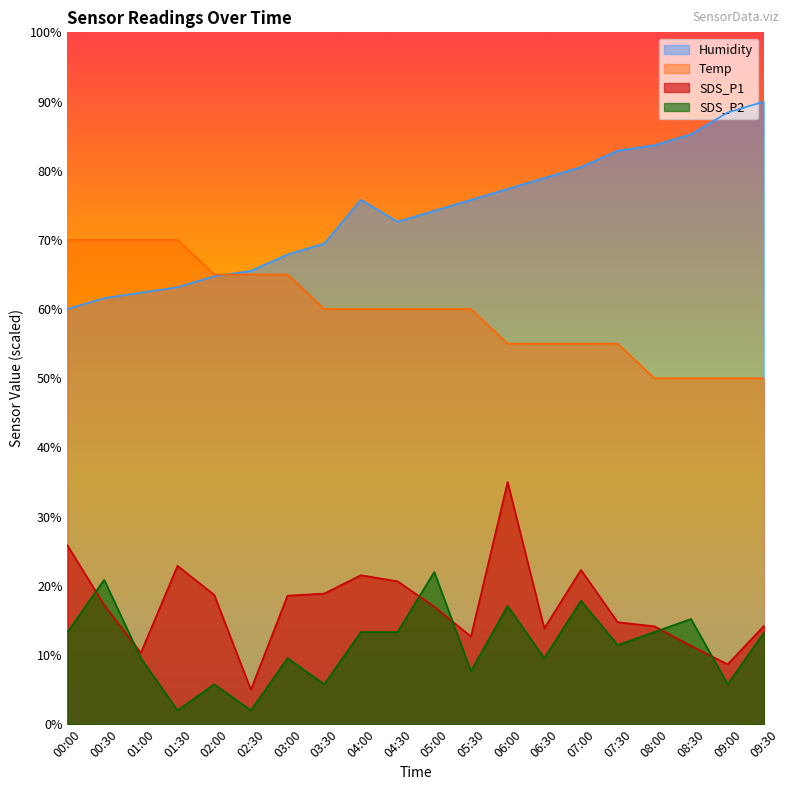

List the series in order of their peak value, highest first.

Humidity, Temp, SDS_P1, SDS_P2